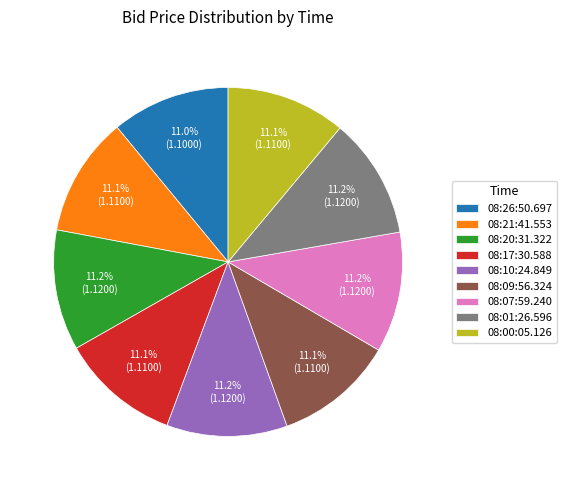

How many slices are in this pie chart?

9